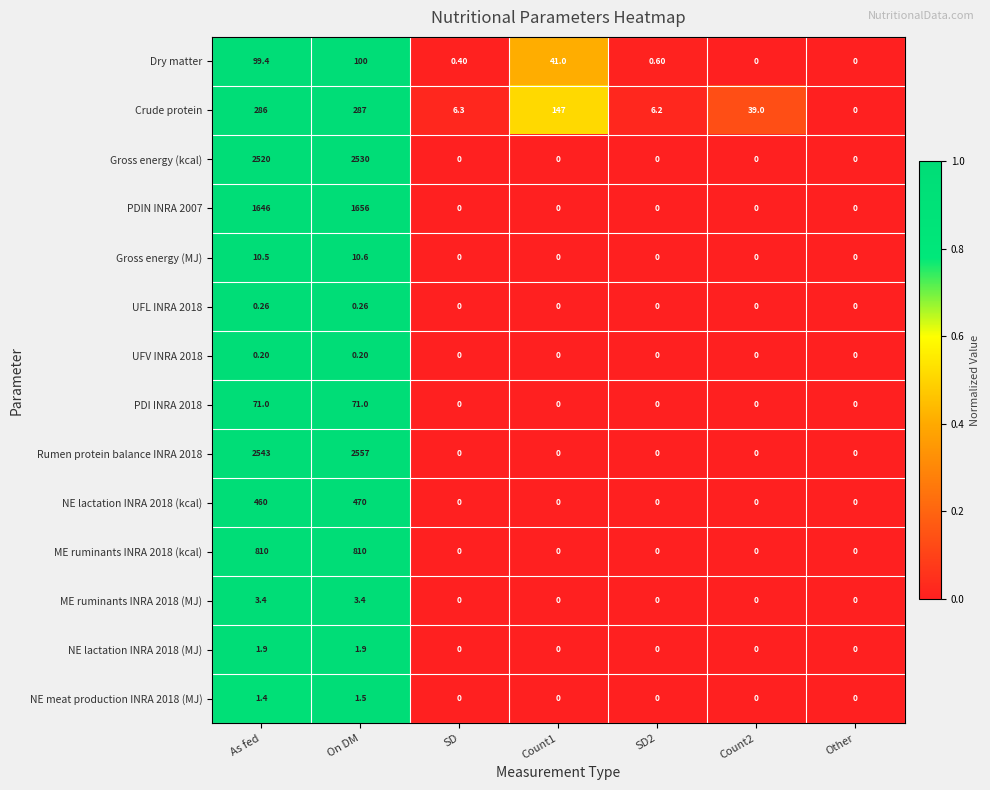

Is the value of UFV INRA 2018 at SD2 greater than the value of Rumen protein balance INRA 2018 at As fed?

No